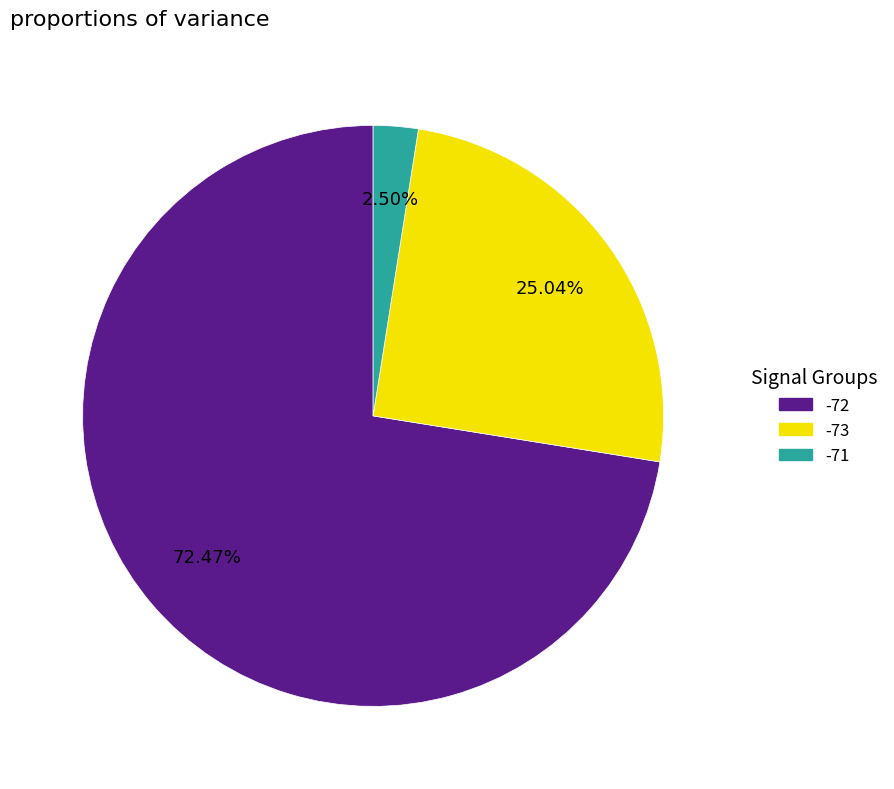

Is there a majority slice in this chart?

Yes